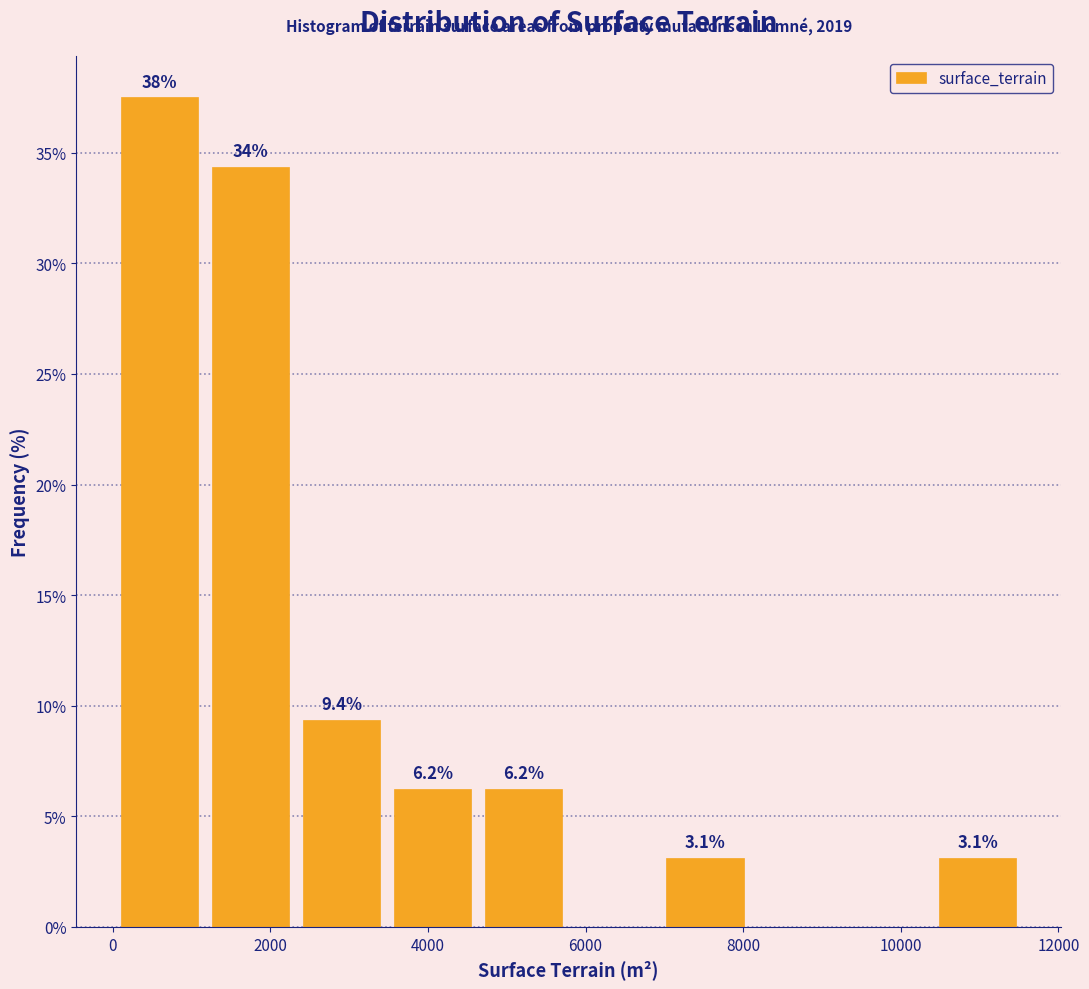

Which range on the x-axis has the tallest bar?

0 to 1200